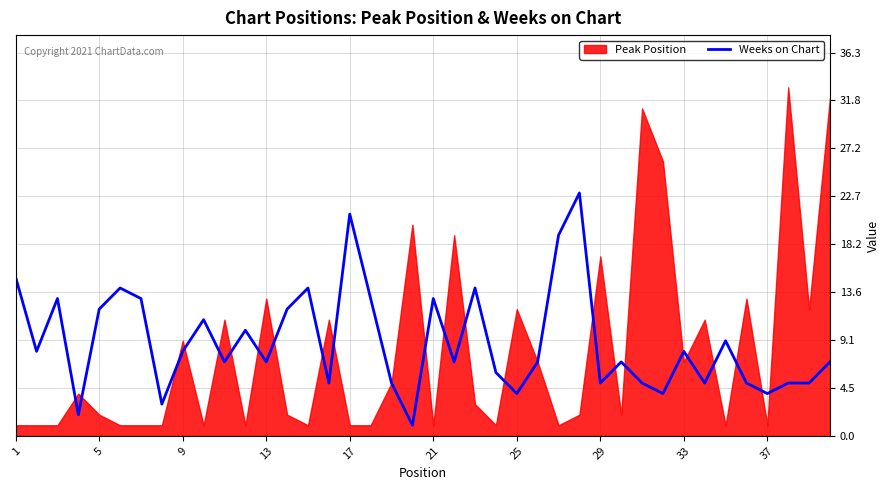

What is the maximum value for Weeks on Chart?

23